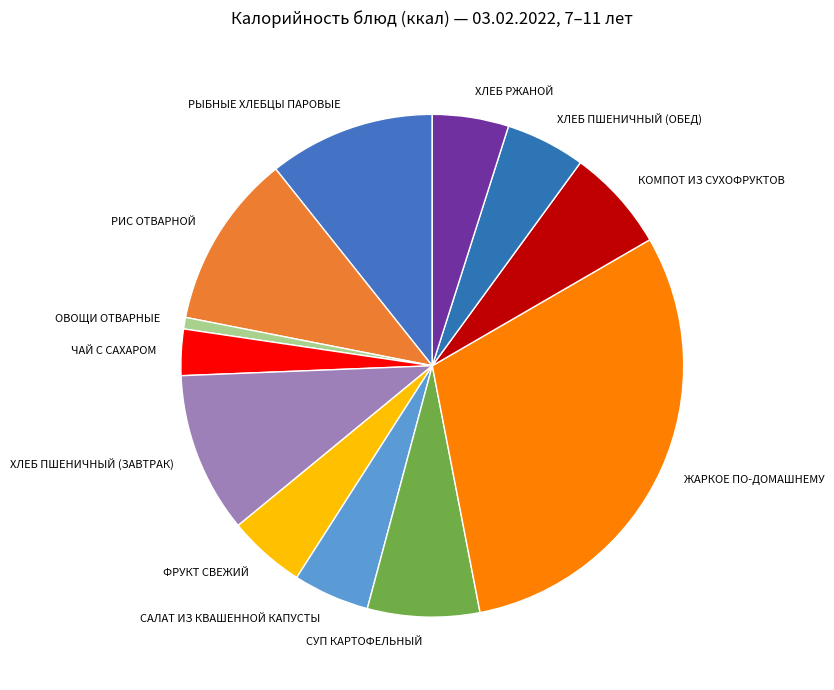

Is it true that КОМПОТ ИЗ СУХОФРУКТОВ is 1% of the pie?

False